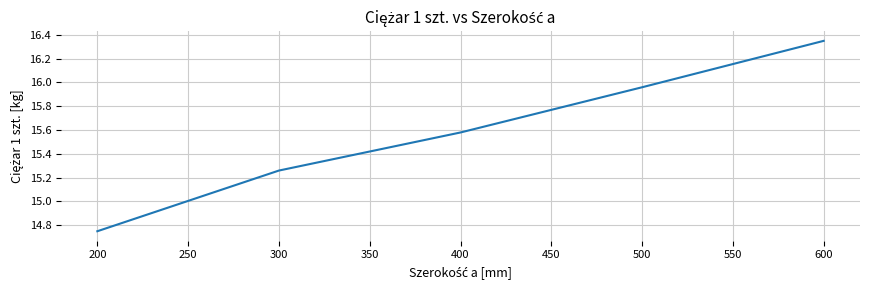

How many values are below 15?

1